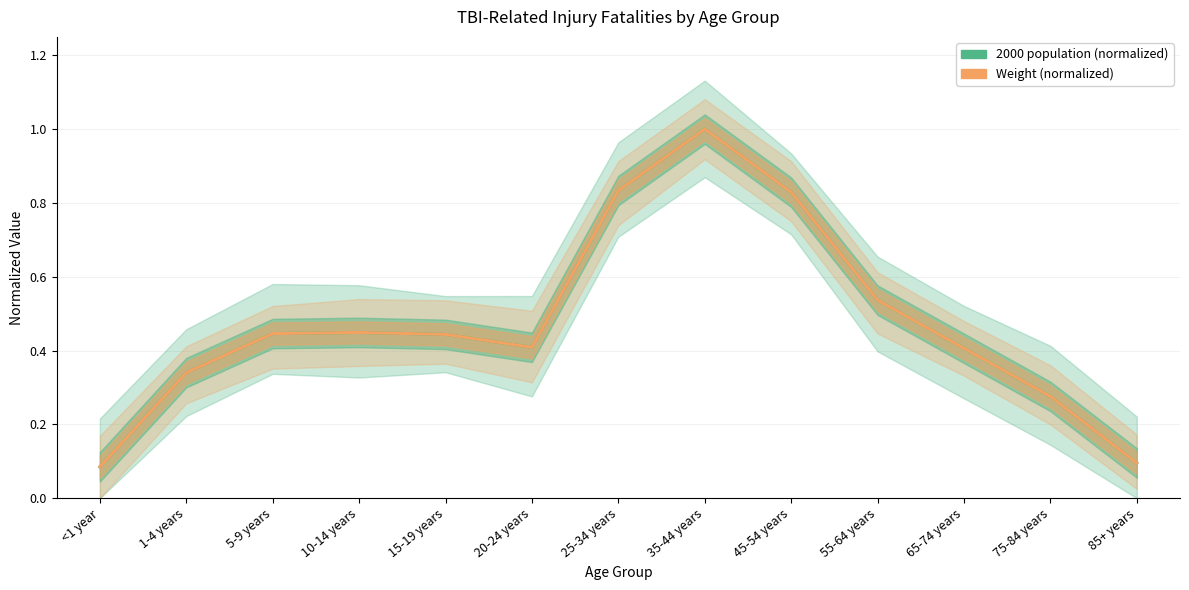

True or false: 2000 population (normalized) and Weight (normalized) intersect in this chart.

True